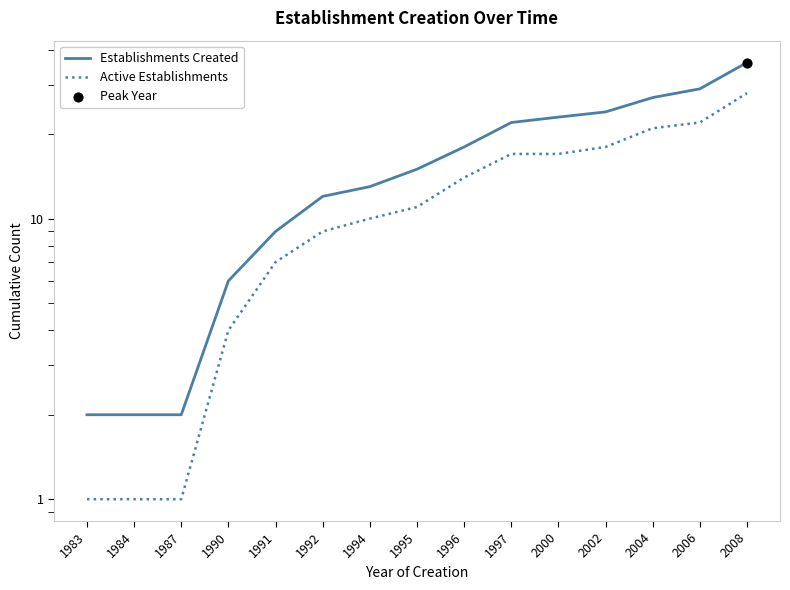

At which category is the sum across all series the highest?

2008